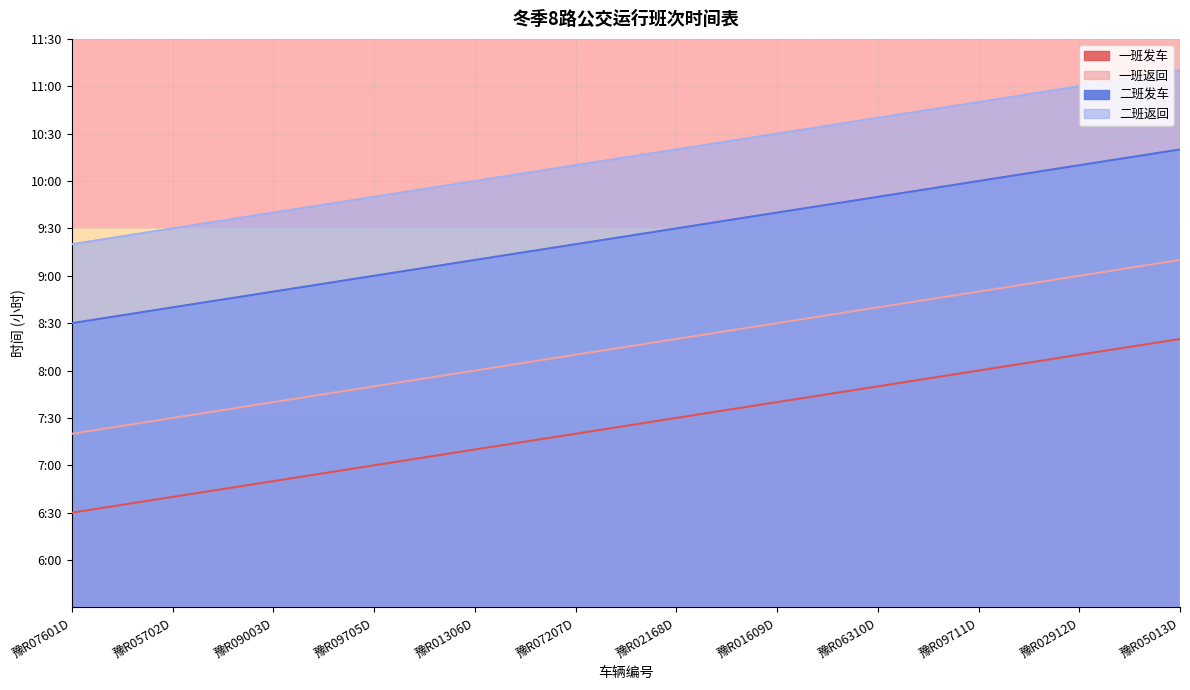

Reading right to left, what are all the values shown in this chart?

一班发车: 豫R05013D=8.3	豫R02912D=8.2	豫R09711D=8.0	豫R06310D=7.8	豫R01609D=7.7	豫R02168D=7.5	豫R07207D=7.3	豫R01306D=7.2	豫R09705D=7.0	豫R09003D=6.8	豫R05702D=6.7	豫R07601D=6.5
一班返回: 豫R05013D=9.2	豫R02912D=9.0	豫R09711D=8.8	豫R06310D=8.7	豫R01609D=8.5	豫R02168D=8.3	豫R07207D=8.2	豫R01306D=8.0	豫R09705D=7.8	豫R09003D=7.7	豫R05702D=7.5	豫R07601D=7.3
二班发车: 豫R05013D=10.3	豫R02912D=10.2	豫R09711D=10.0	豫R06310D=9.8	豫R01609D=9.7	豫R02168D=9.5	豫R07207D=9.3	豫R01306D=9.2	豫R09705D=9.0	豫R09003D=8.8	豫R05702D=8.7	豫R07601D=8.5
二班返回: 豫R05013D=11.2	豫R02912D=11.0	豫R09711D=10.8	豫R06310D=10.7	豫R01609D=10.5	豫R02168D=10.3	豫R07207D=10.2	豫R01306D=10.0	豫R09705D=9.8	豫R09003D=9.7	豫R05702D=9.5	豫R07601D=9.3